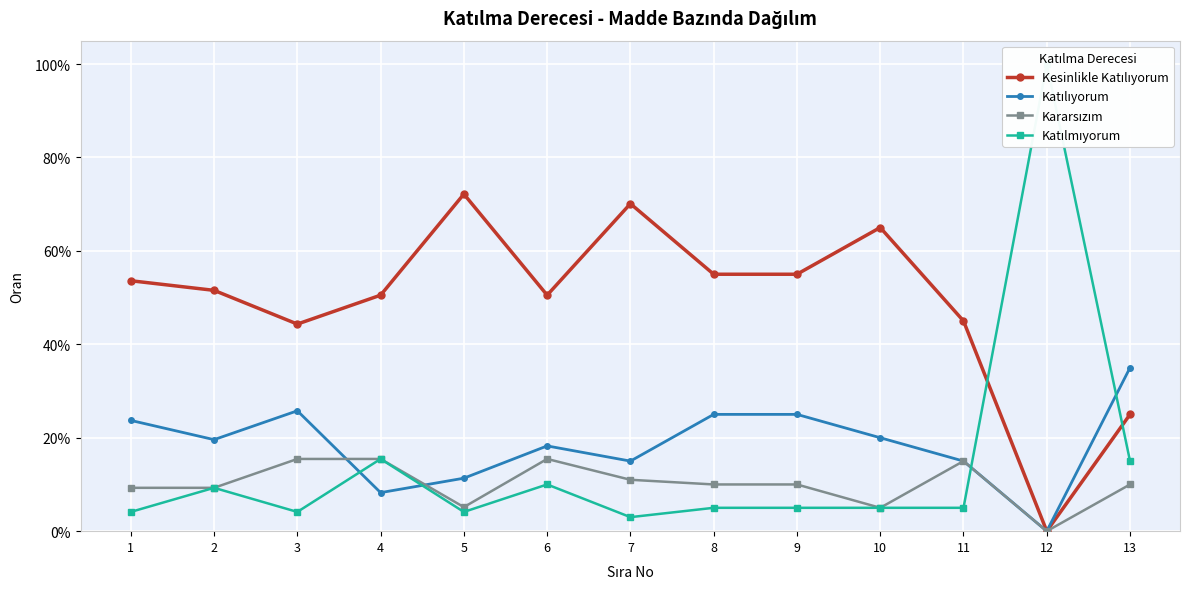

True or false: Kararsızım has a value of 0.2 at 3.

True